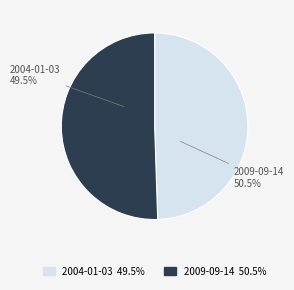

What is the largest slice in the pie chart?

2009-09-14